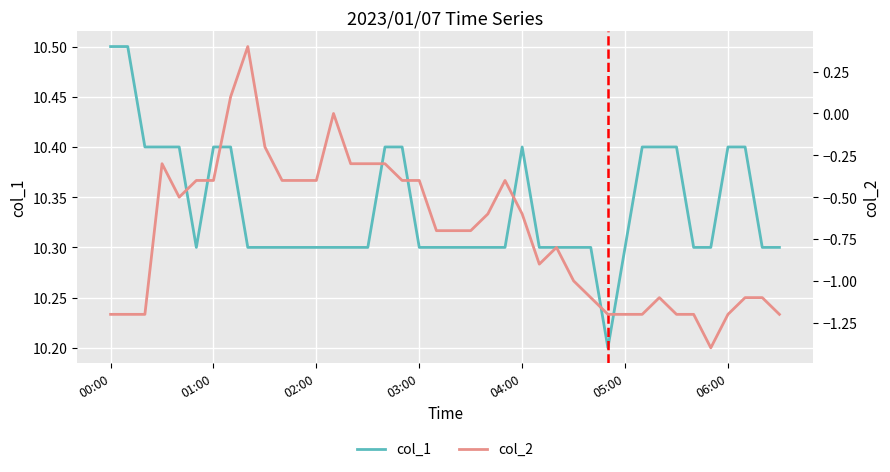

What is the value of the col_2 point at the 34th from the left?

-1.2